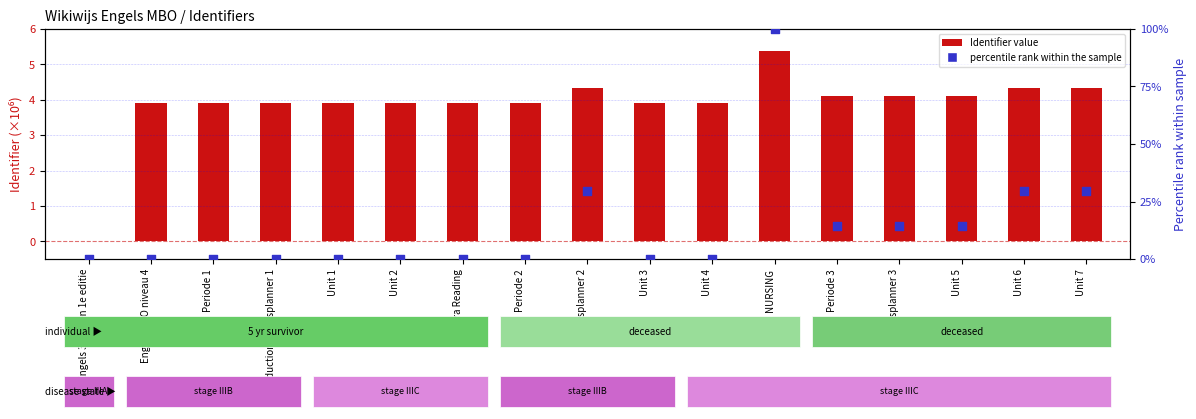

Which series has the largest total across all categories?

Percentile rank